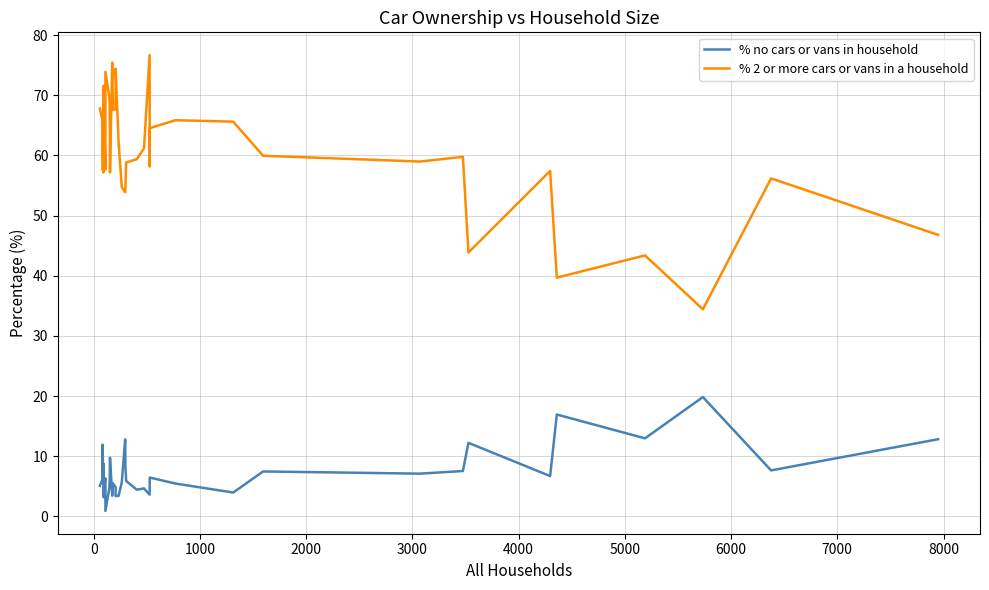

What is the difference between the highest and lowest values at 0?

59.8